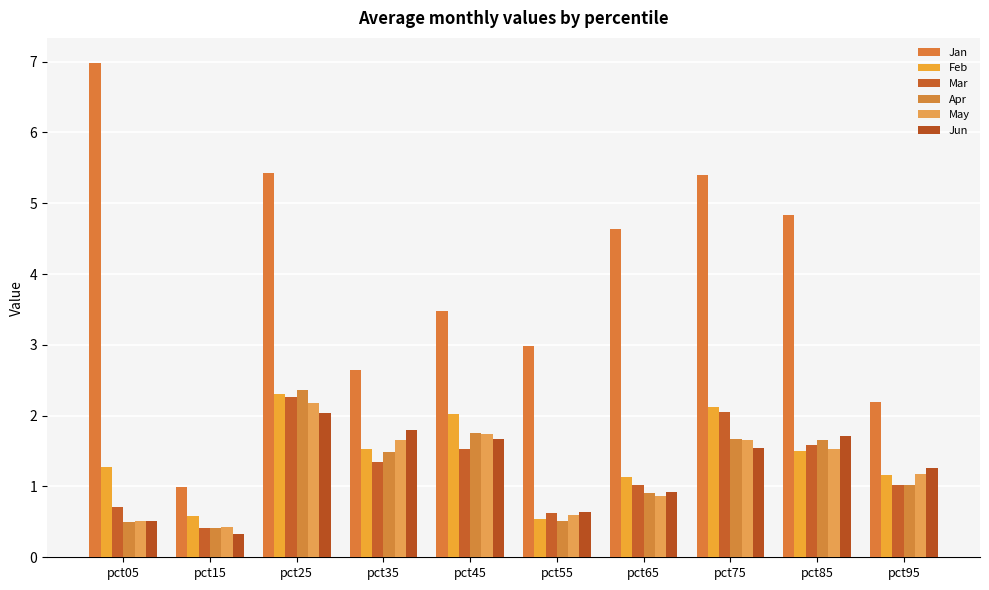

Which series changed the most between pct15 and pct75?

Jan